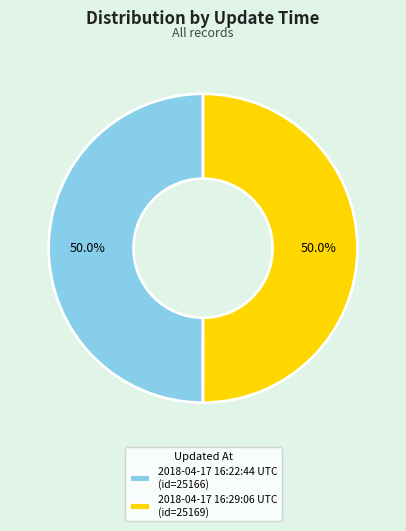

What is the ratio of the value at 2018-04-17 16:29:06 UTC to the value at 2018-04-17 16:22:44 UTC?

1.0